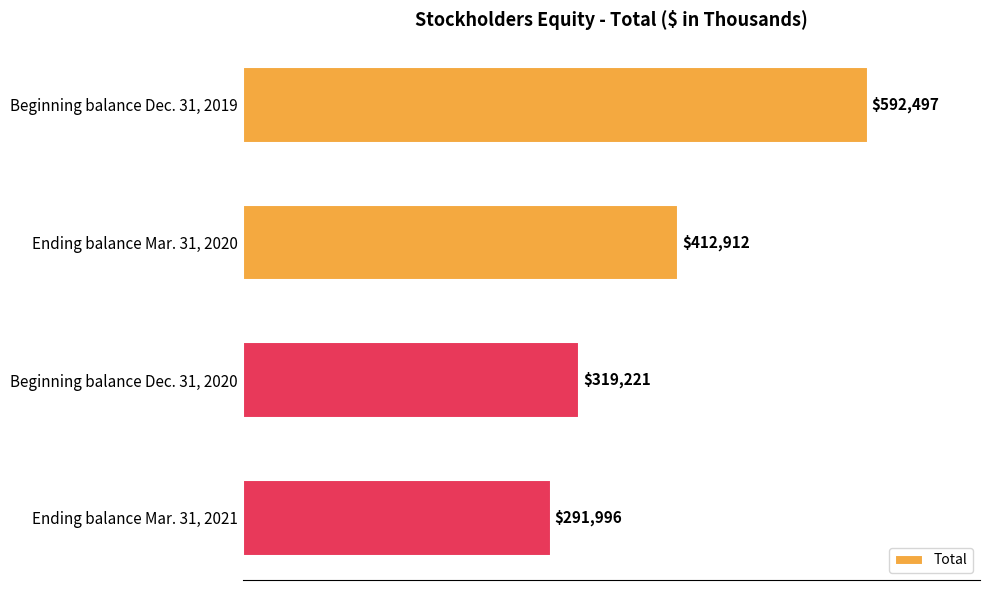

Is it true that the value at Beginning balance Dec. 31, 2019 is 885242?

False